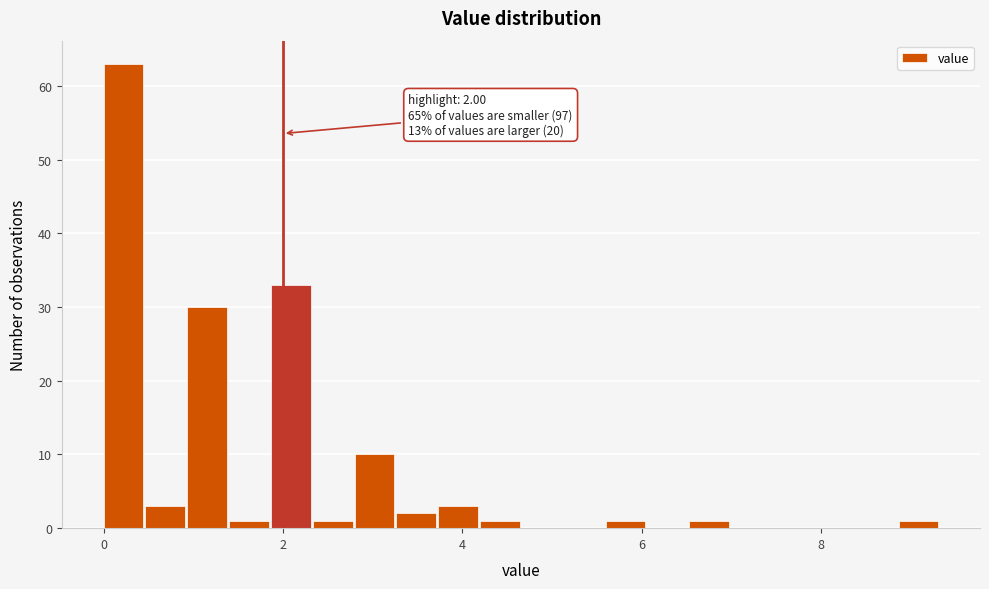

Read against the x-axis, roughly where is the centre of the tallest bar?

0.2